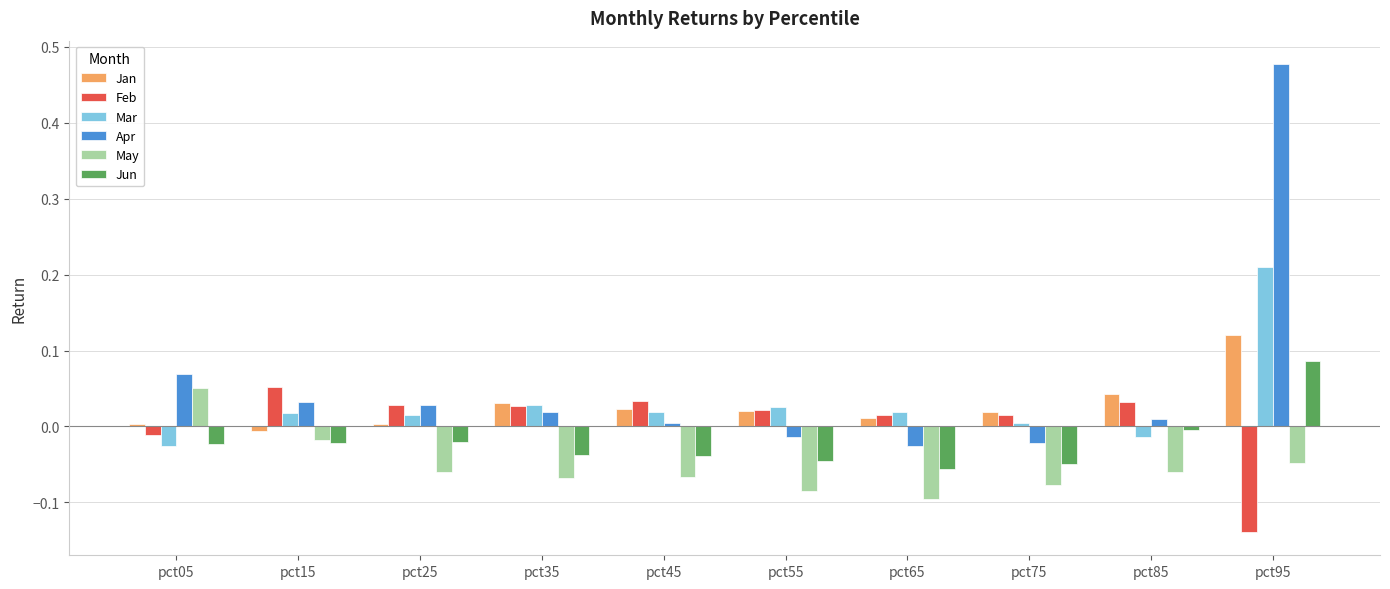

What are all the series names shown in the legend?

Jan, Feb, Mar, Apr, May, Jun